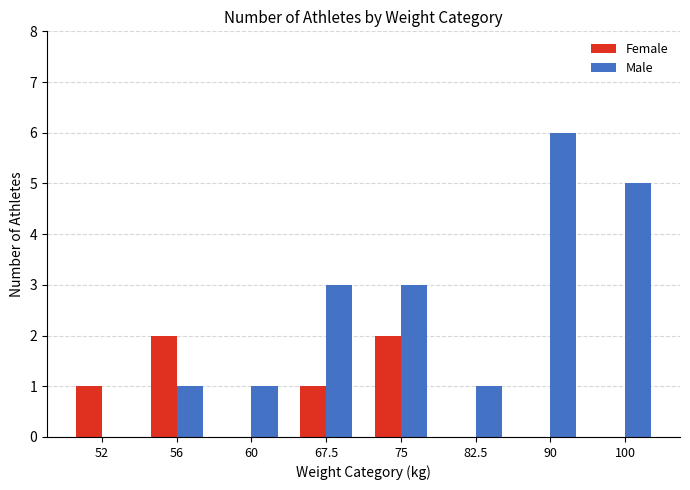

At which category is the sum across all series the highest?

90